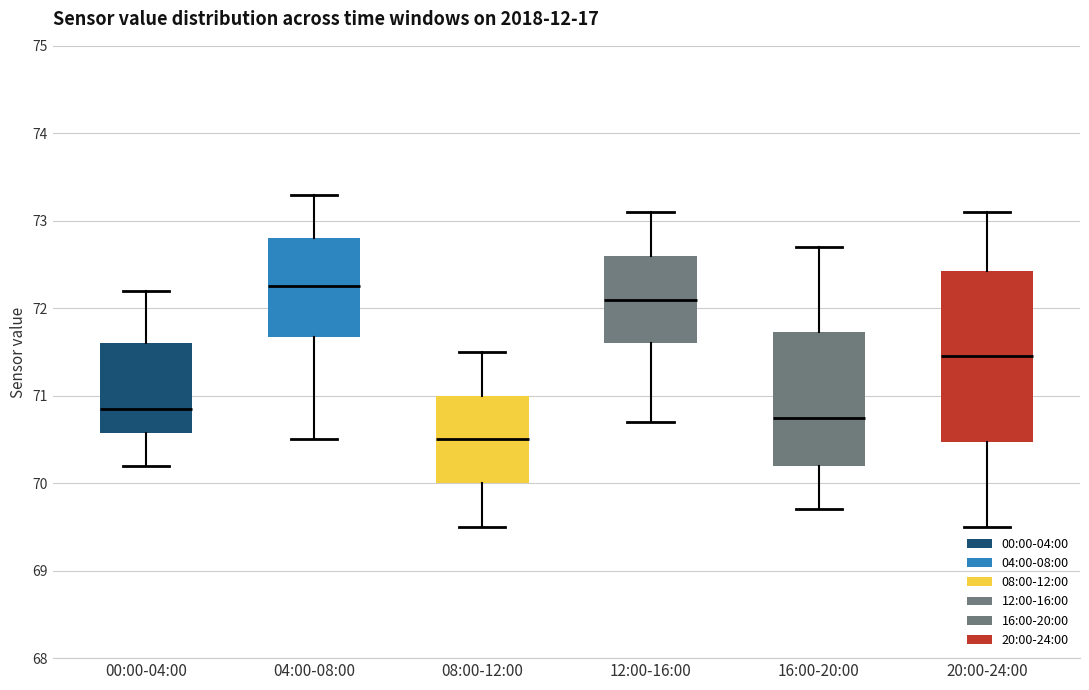

Comparing the boxes themselves (not the whiskers), which one is the tallest?

20:00-24:00